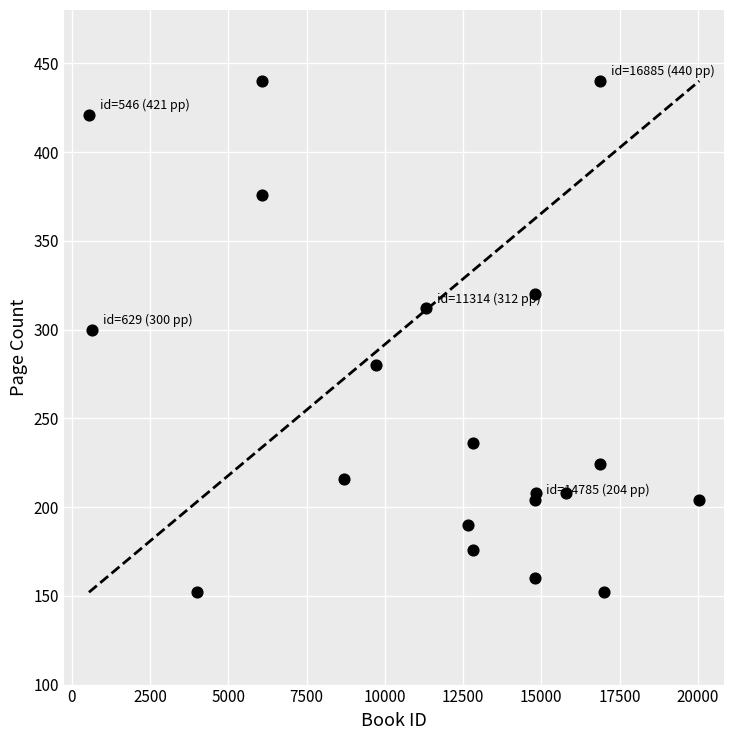

What Y value in the scatter plot is closest to 296?

300